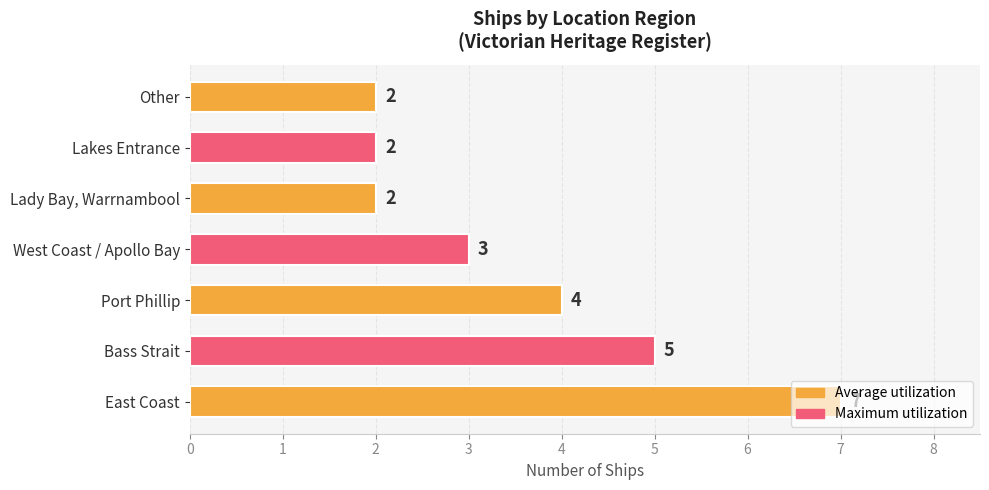

What is the difference between the maximum and minimum values?

5